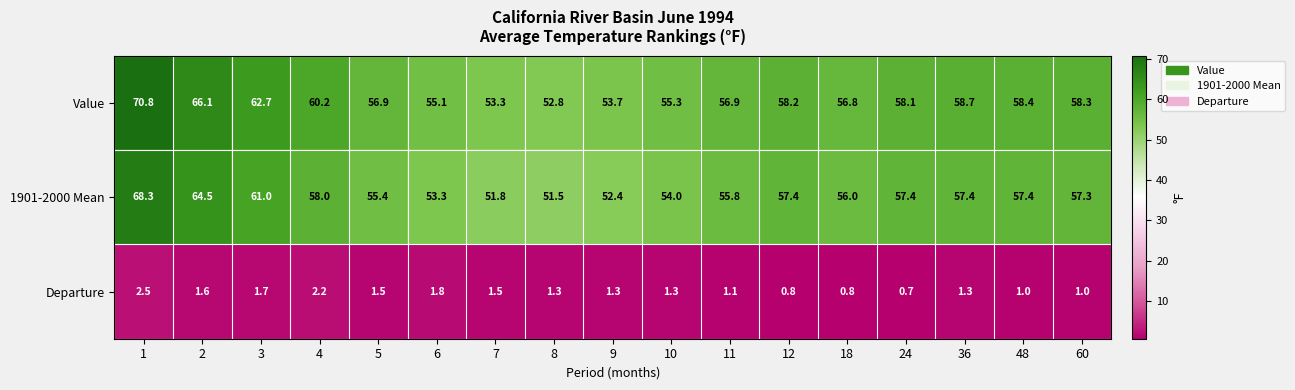

At which label does 1901-2000 Mean reach its minimum?

8